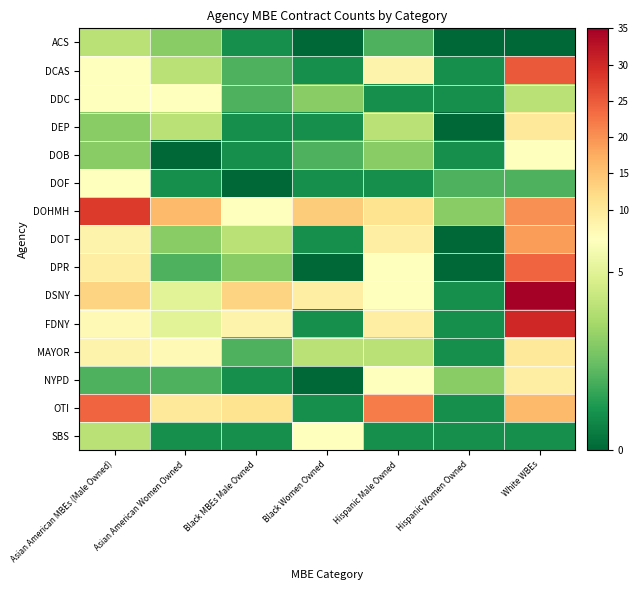

How many distinct data groups are displayed?

15